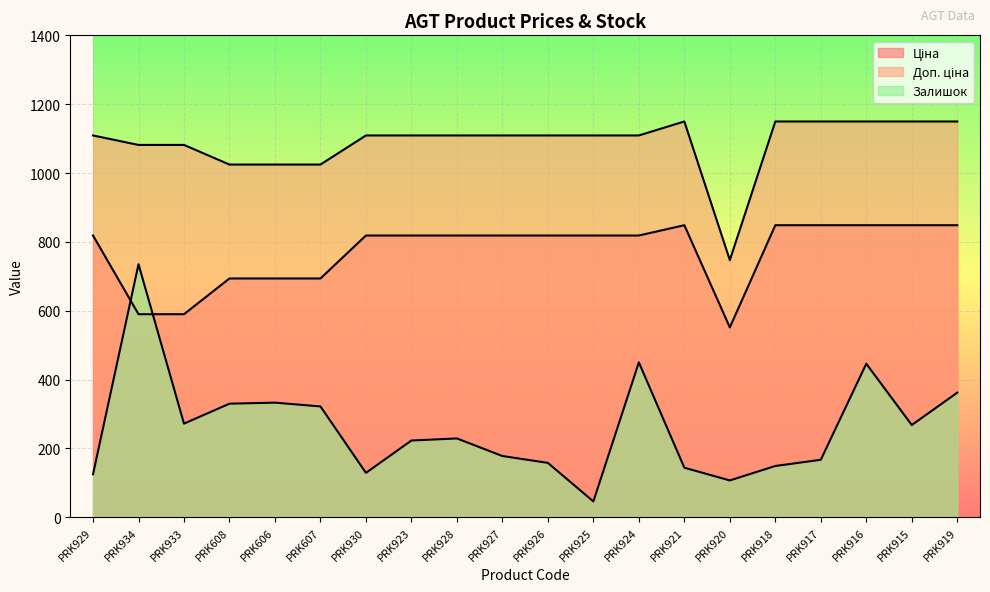

Read the Залишок value at PRK927.

178.0